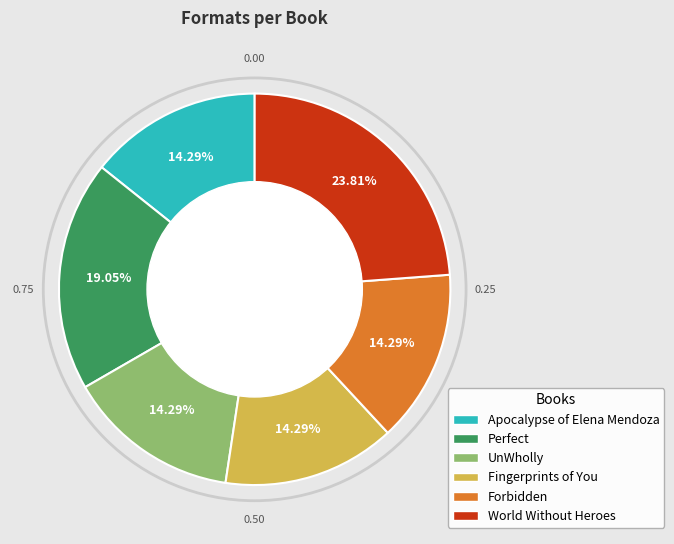

How many segments does this pie chart have?

6